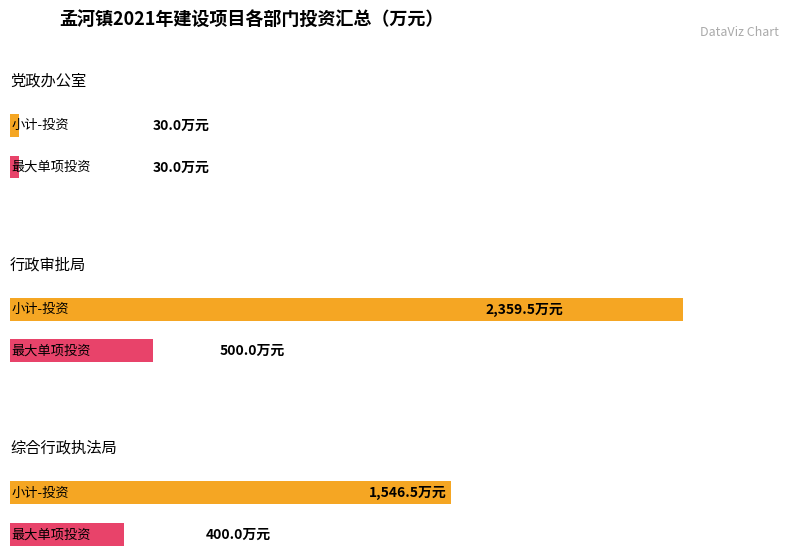

Reading left to right, list all the values displayed in this chart.

小计-投资: 党政办公室=30.0	行政审批局=2359.5	综合行政执法局=1546.5
最大单项投资: 党政办公室=30.0	行政审批局=500.0	综合行政执法局=400.0